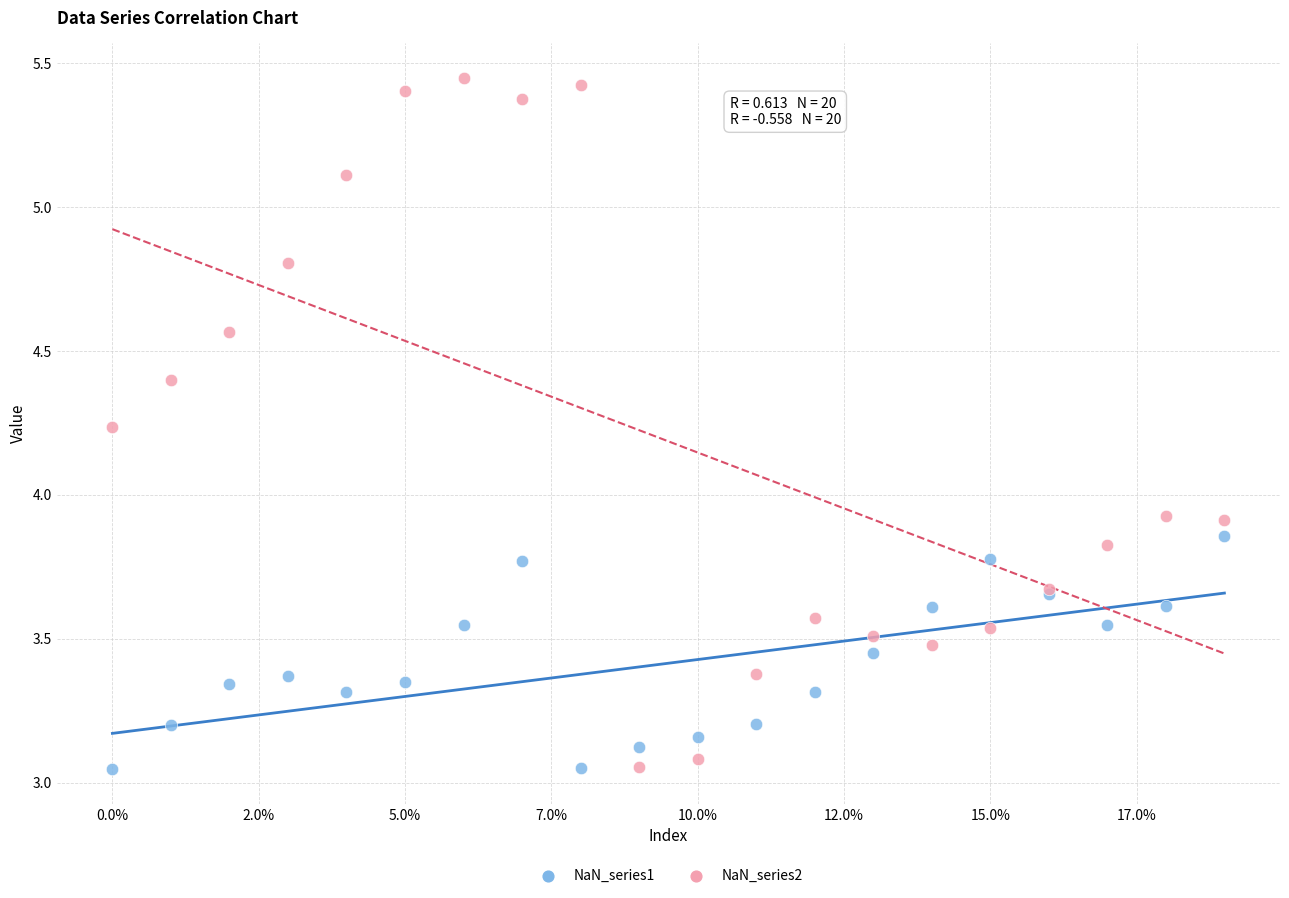

Which series has the largest Y range (max minus min)?

NaN_series2